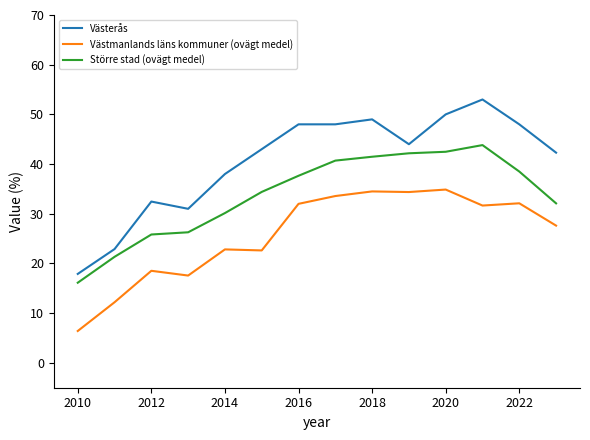

List the series in order of their overall mean, highest first.

Västerås, Större stad (ovägt medel), Västmanlands läns kommuner (ovägt medel)